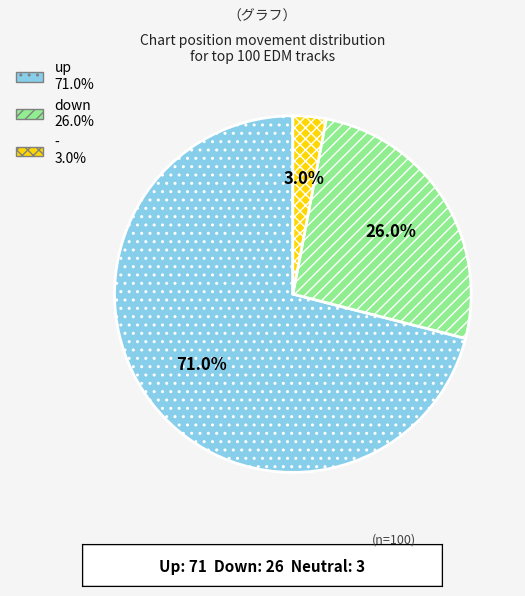

How many segments does this pie chart have?

3